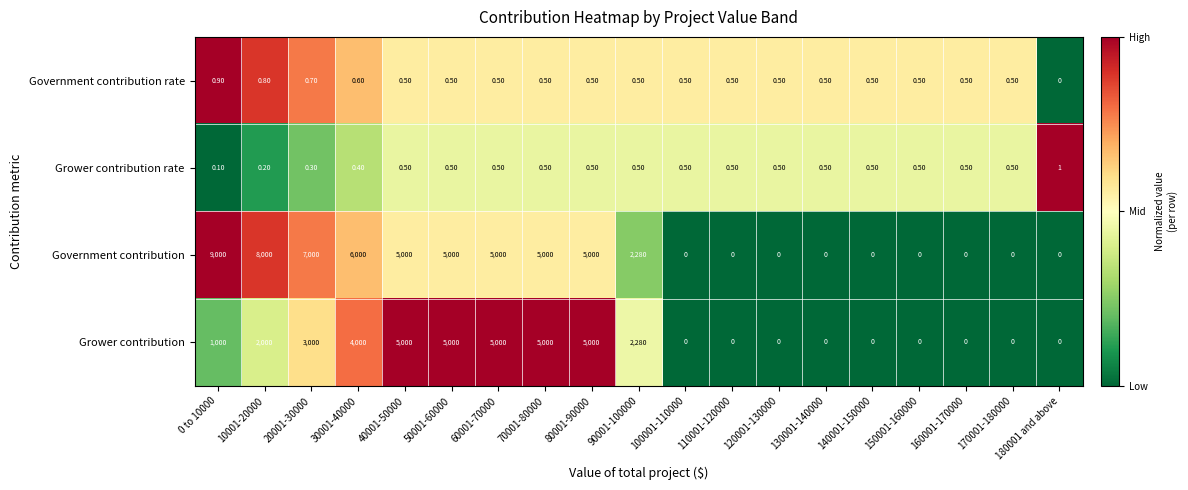

Which series has the largest total across all categories?

Government contribution